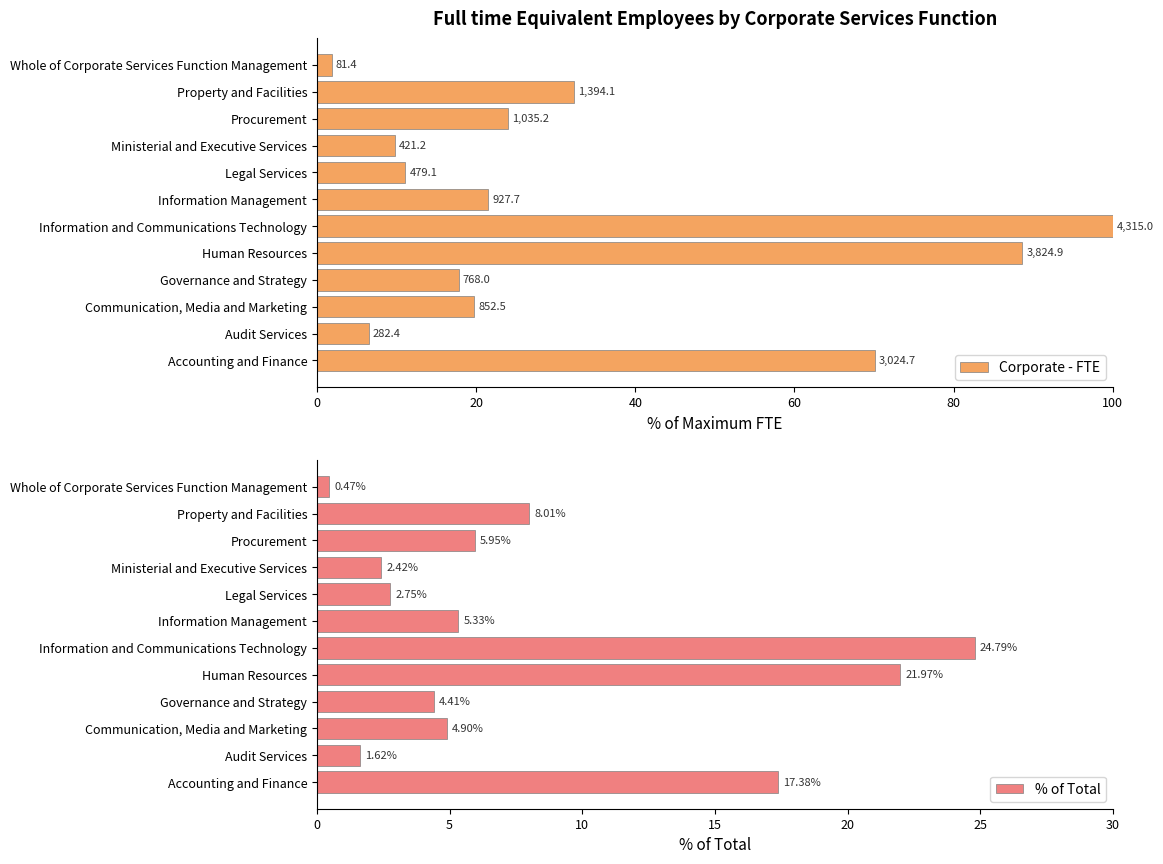

What is the value of the Corporate - FTE bar at the 5th from the left?

88.6